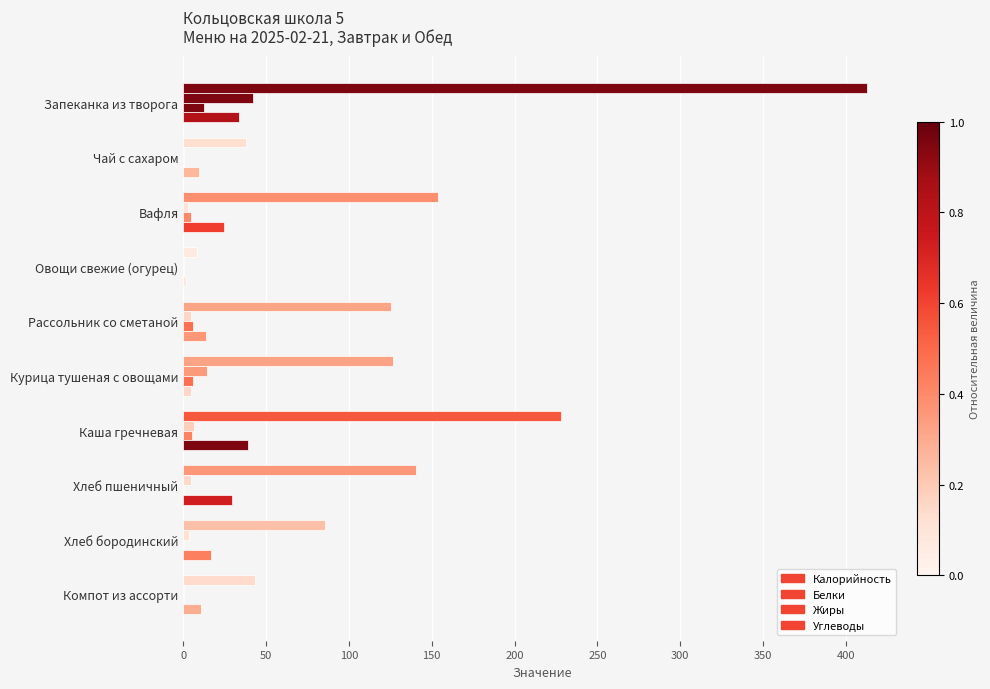

How many data points in Углеводы are above 16?

5